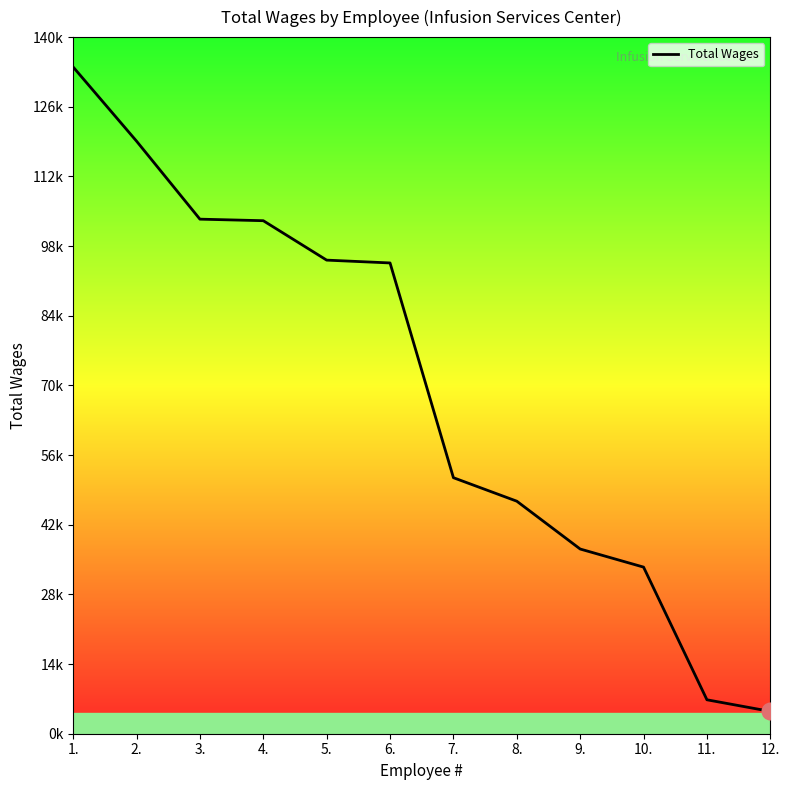

What is the average value?

69124